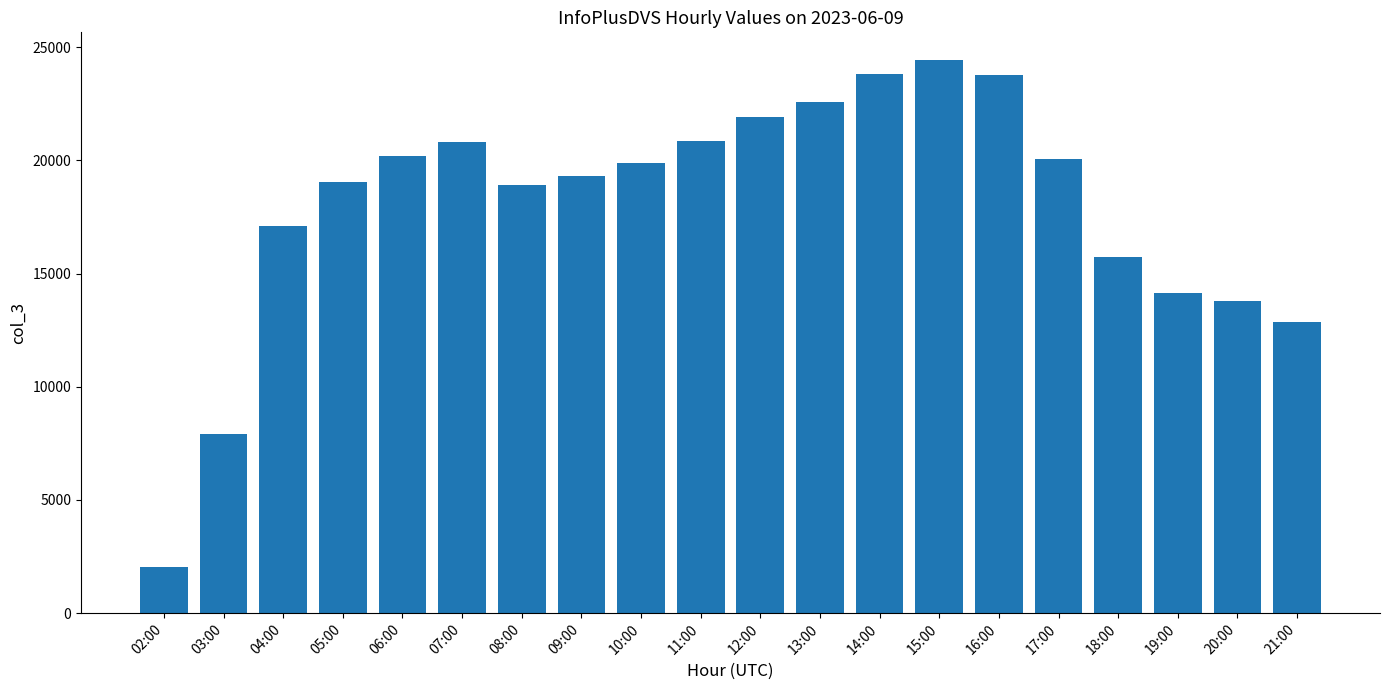

The value at 20:00 is 18946. True or false?

False